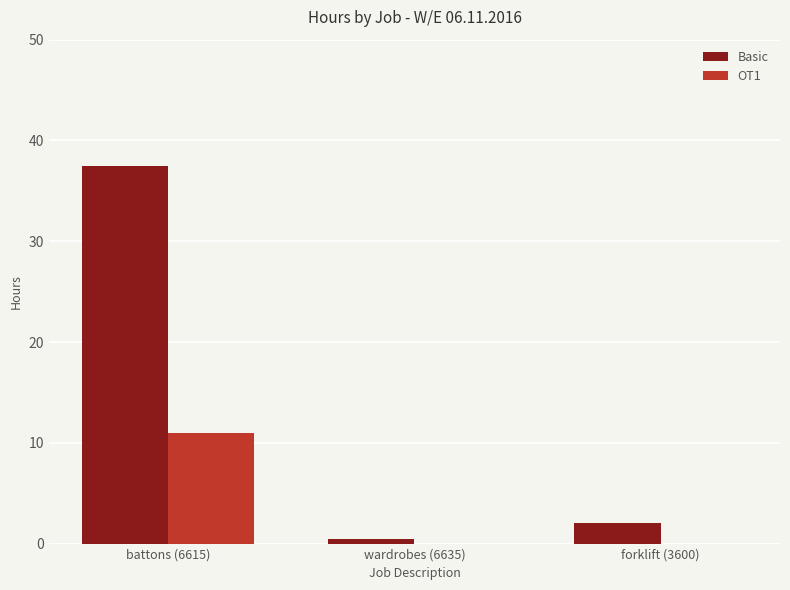

Is it true that OT1 equals 0.0 at forklift (3600)?

True